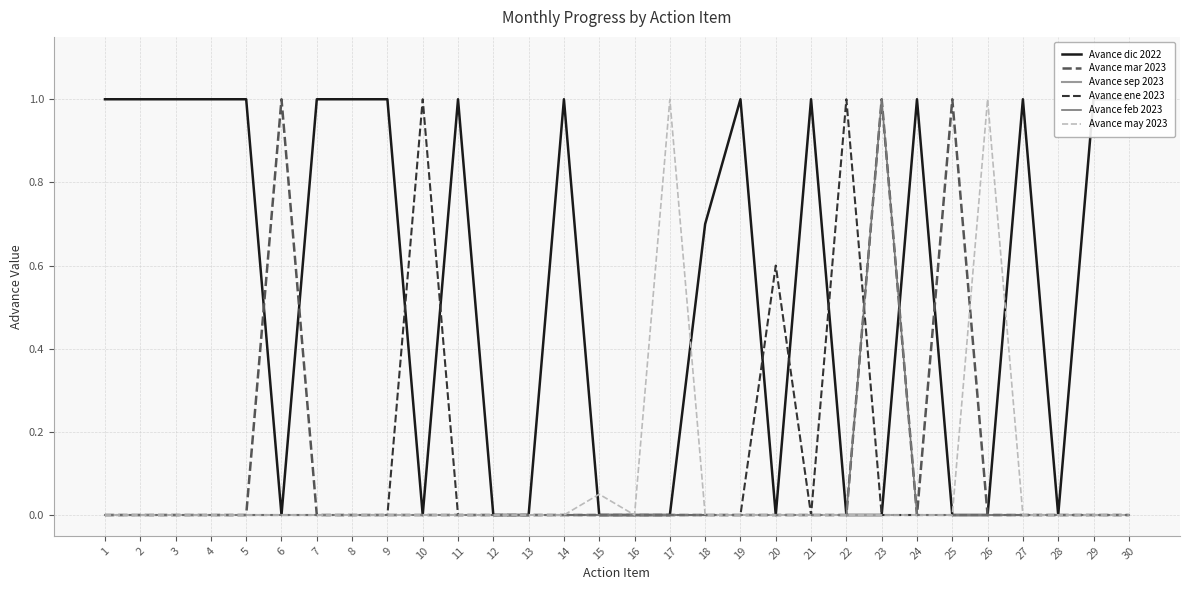

At which label does Avance sep 2023 reach its minimum?

1